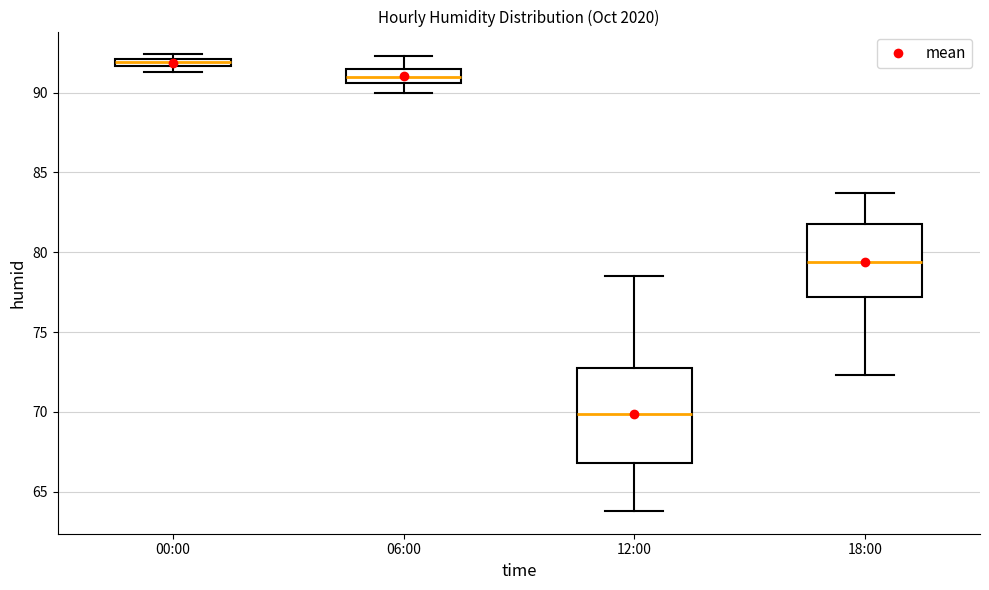

Comparing the boxes themselves (not the whiskers), which one is the tallest?

12:00